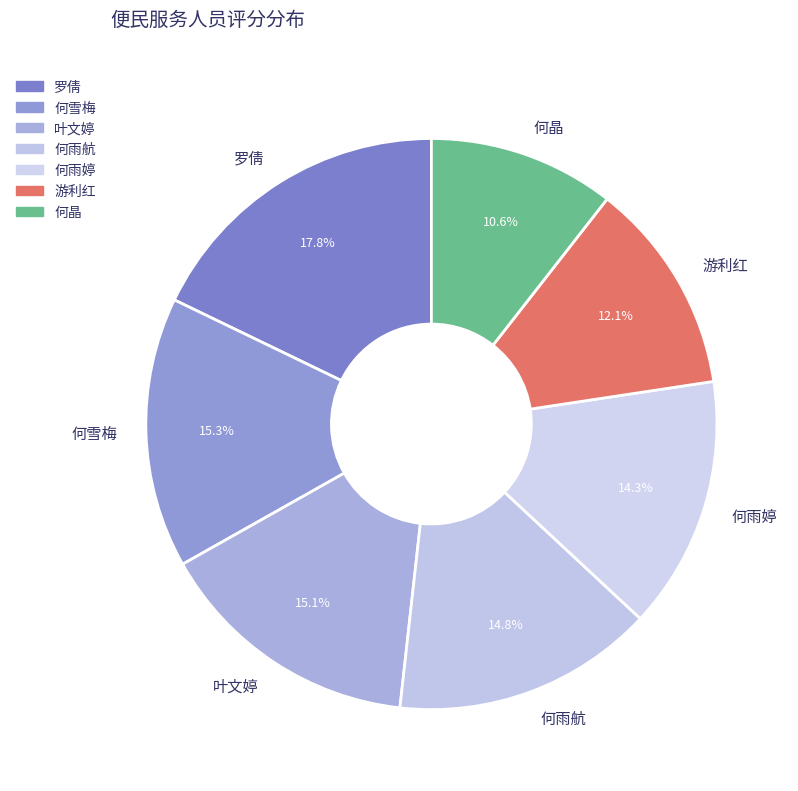

Approximately how many times larger is the value at 何晶 compared to 何雨航?

0.7